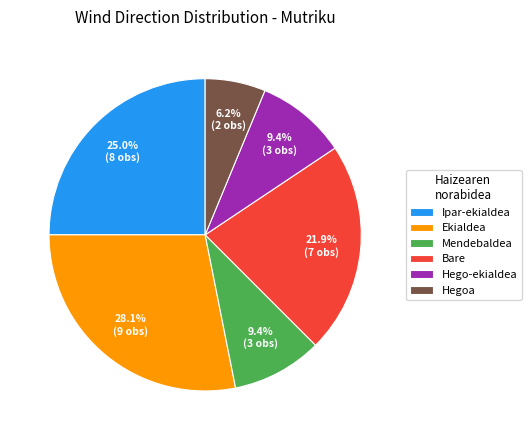

What is the largest slice in the pie chart?

Ekialdea